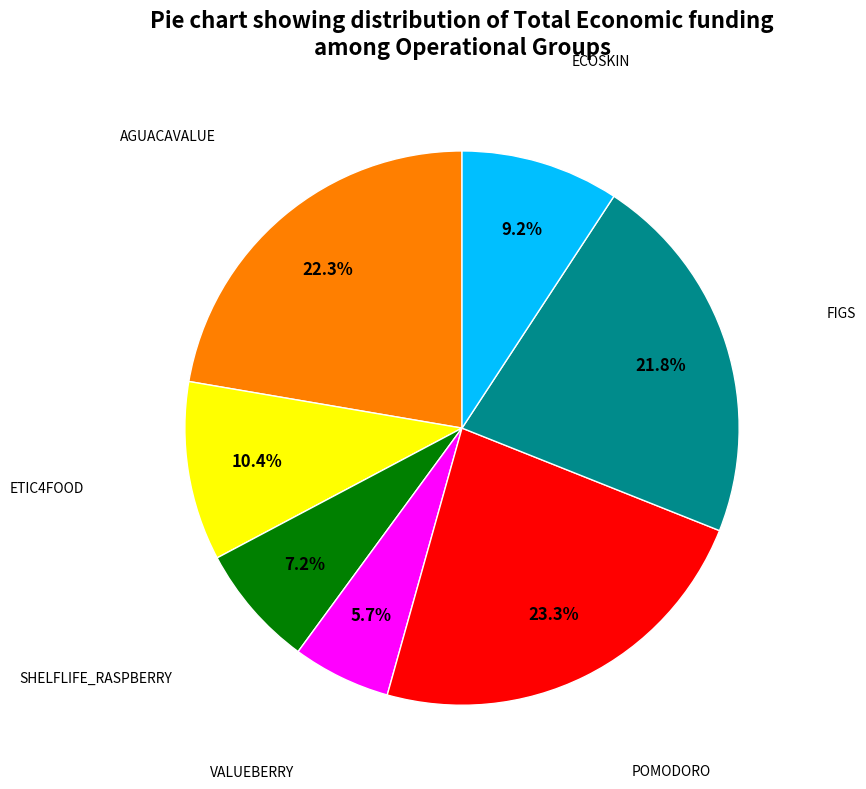

How many slices are in this pie chart?

7